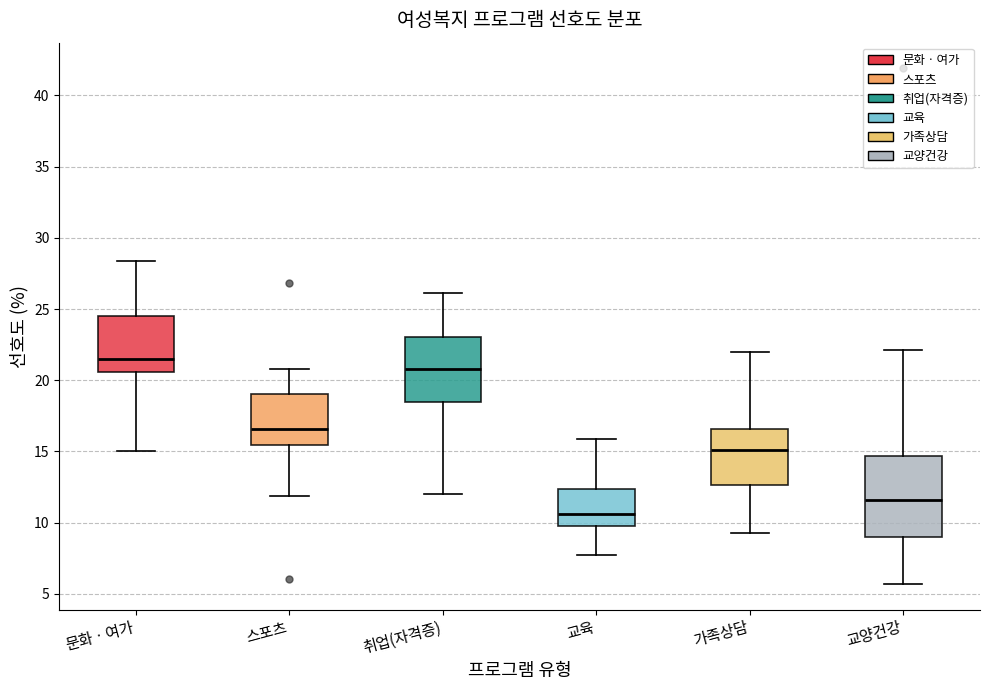

Reading left to right, read every box against the y-axis: the position of its median line, the range the box covers, and the ends of its whiskers. The values are not printed on the chart, so give them approximately, as read against the axis.

문화ㆍ여가: median 21.5, box 20.5 to 24.5, whiskers 15.0 to 28.5
스포츠: median 16.5, box 15.5 to 19.0, whiskers 12.0 to 21.0
취업(자격증): median 21.0, box 18.5 to 23.0, whiskers 12.0 to 26.0
교육: median 10.5, box 10.0 to 12.5, whiskers 7.5 to 16.0
가족상담: median 15.0, box 12.5 to 16.5, whiskers 9.5 to 22.0
교양건강: median 11.5, box 9.0 to 14.5, whiskers 5.5 to 22.0